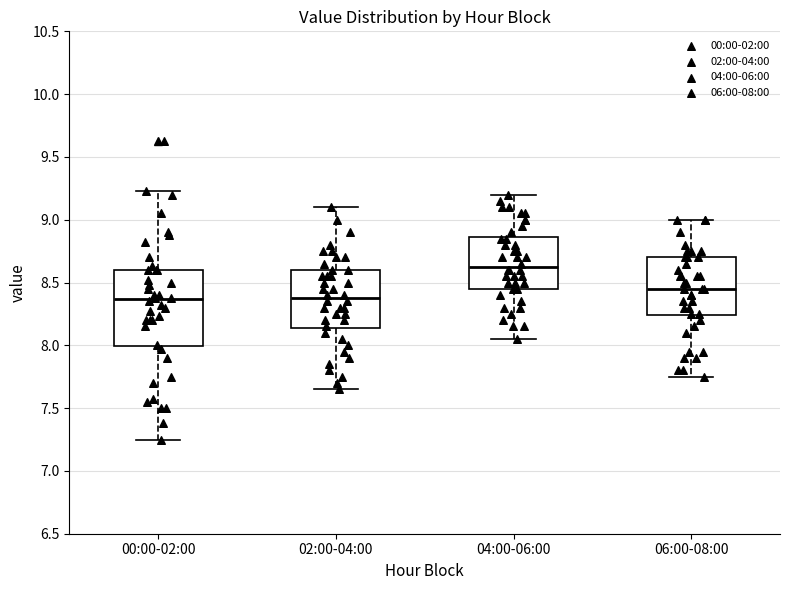

Reading left to right, transcribe this box plot: for each box, give where its median line is, the range the box spans, and where its two whiskers end, as read against the y-axis. The values are not printed on the chart, so give them approximately, as read against the axis.

00:00-02:00: median 8.35, box 8.00 to 8.60, whiskers 7.25 to 9.25
02:00-04:00: median 8.40, box 8.15 to 8.60, whiskers 7.65 to 9.10
04:00-06:00: median 8.65, box 8.45 to 8.85, whiskers 8.05 to 9.20
06:00-08:00: median 8.45, box 8.25 to 8.70, whiskers 7.75 to 9.00